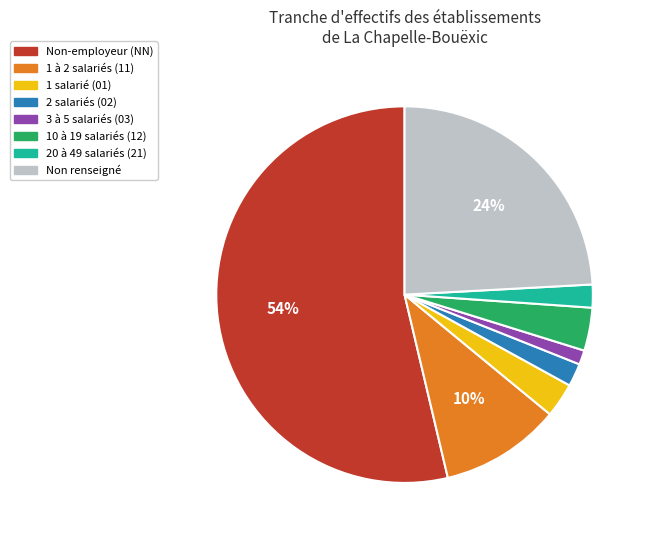

True or false: 1 salarié (01) accounts for 16% of the total.

False